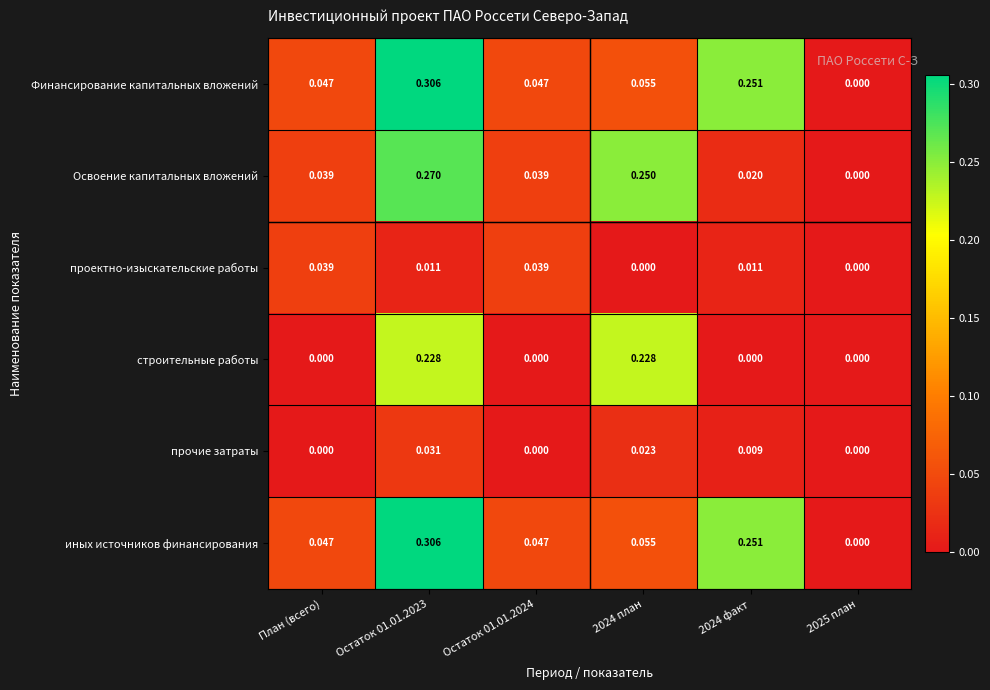

Count the number of categories in the chart.

6